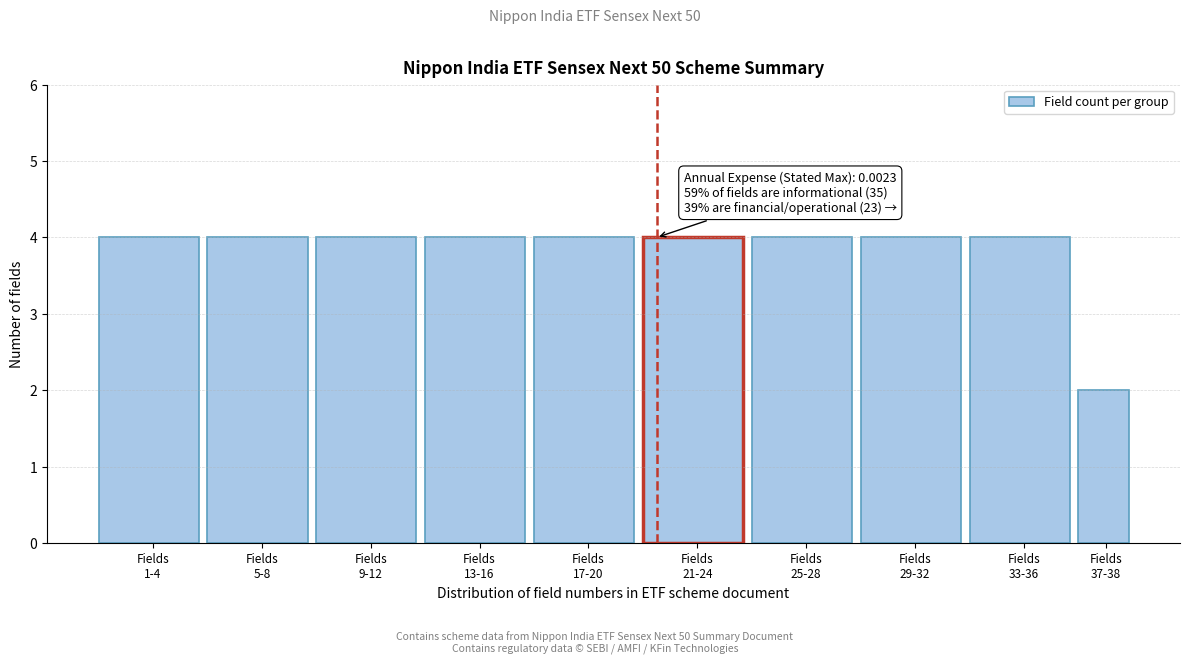

Reading right to left, what are all the values shown in this chart?

2	4	4	4	4	4	4	4	4	4